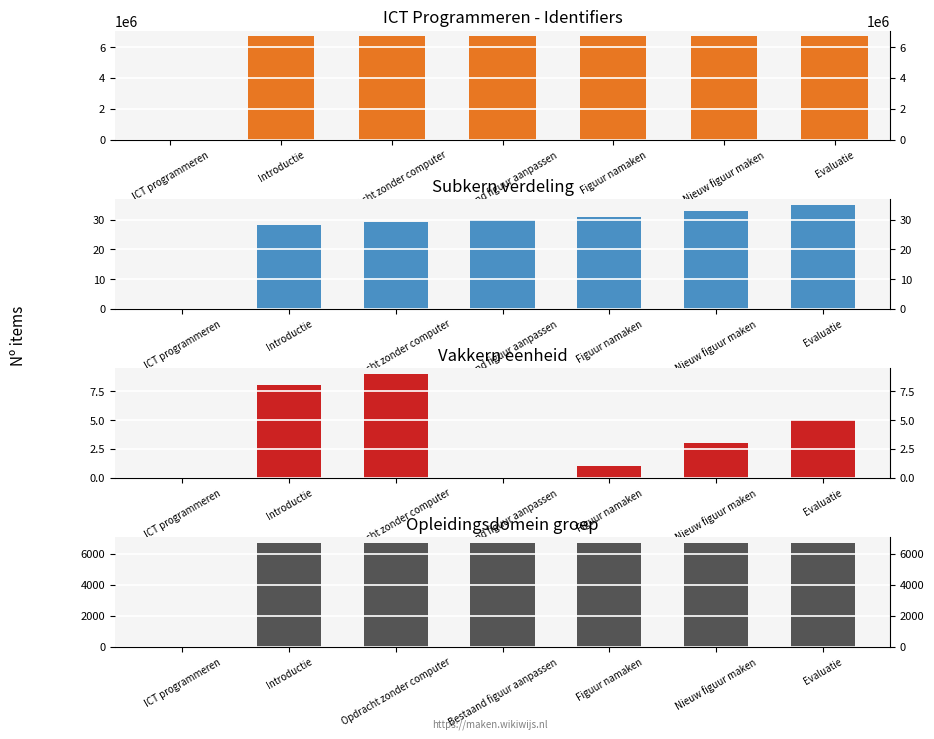

How many groups of bars are there?

7